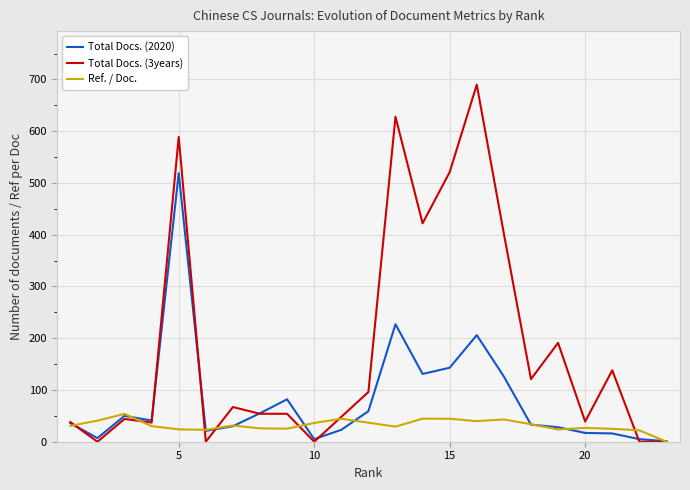

List the series in order of their overall mean, lowest first.

Ref. / Doc., Total Docs. (2020), Total Docs. (3years)